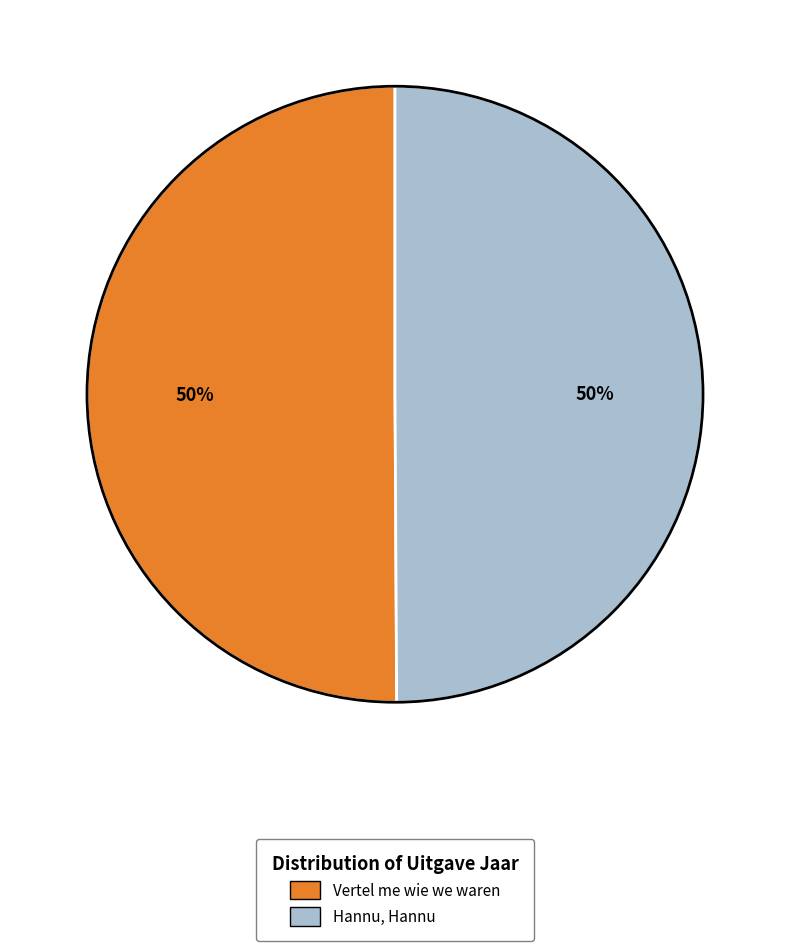

Is it true that Vertel me wie we waren is 42% of the pie?

False